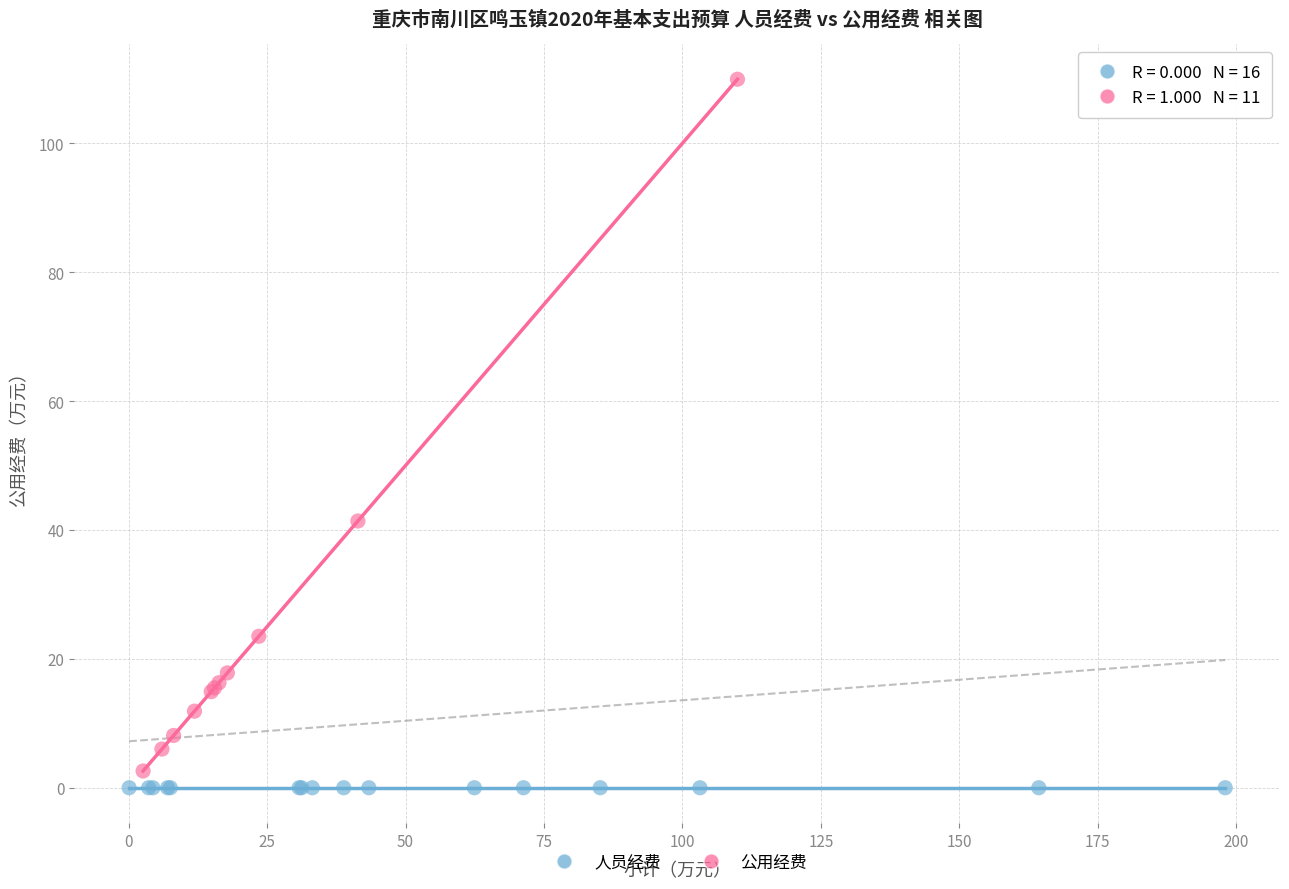

Which series reaches the maximum Y coordinate?

公用经费